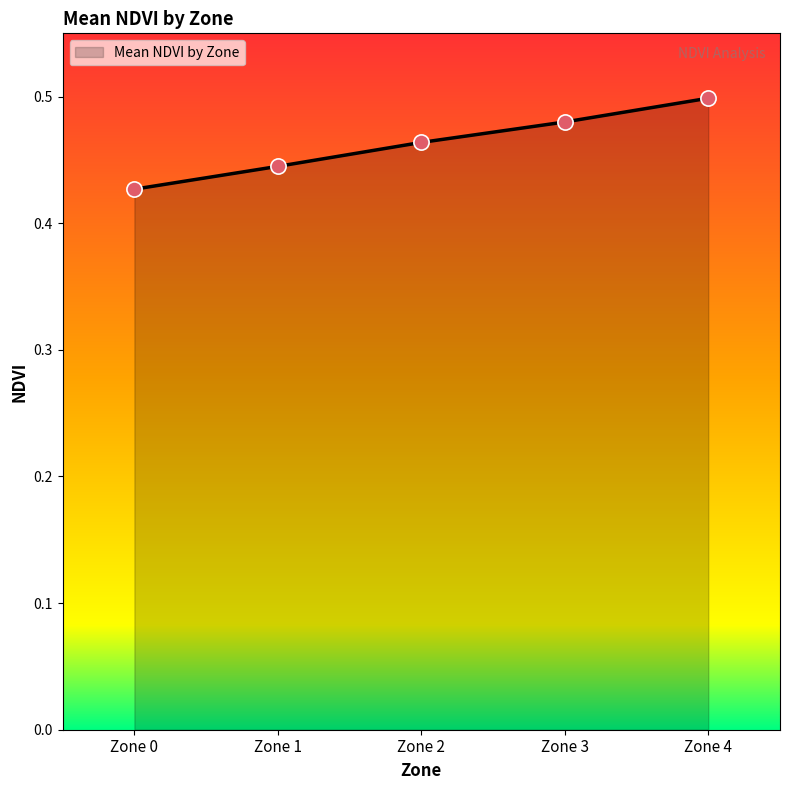

Between Zone 4 and Zone 1, which is larger?

Zone 4